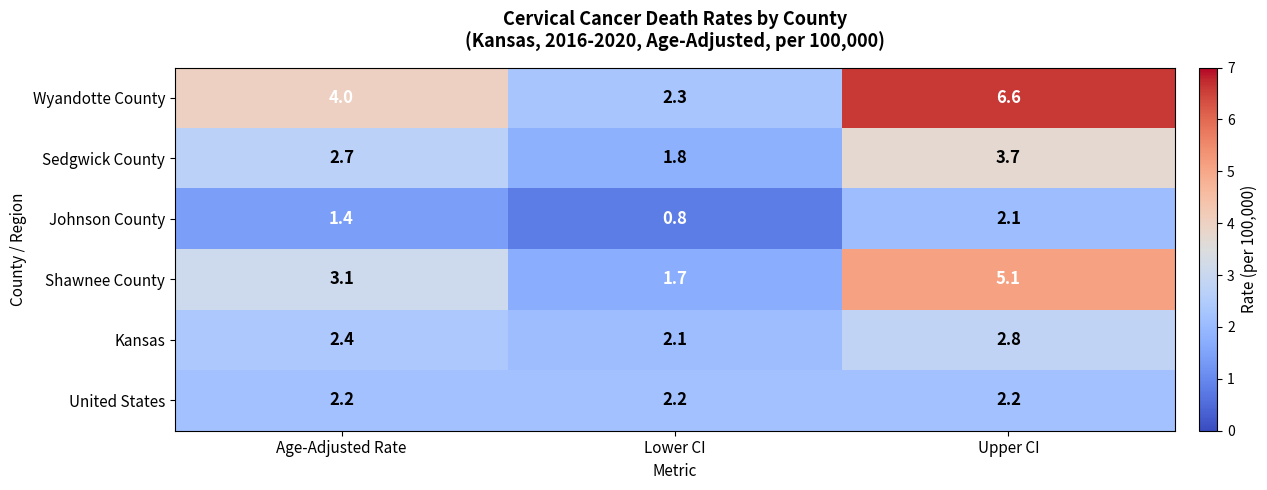

At which label does Sedgwick County first exceed 2?

Age-Adjusted Rate